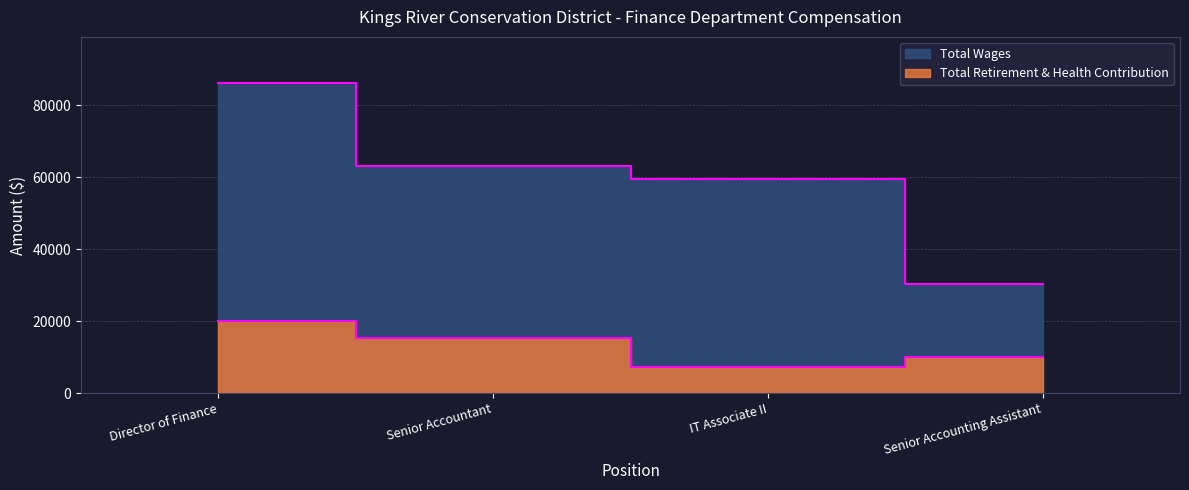

At which category is the sum across all series the highest?

Director of Finance